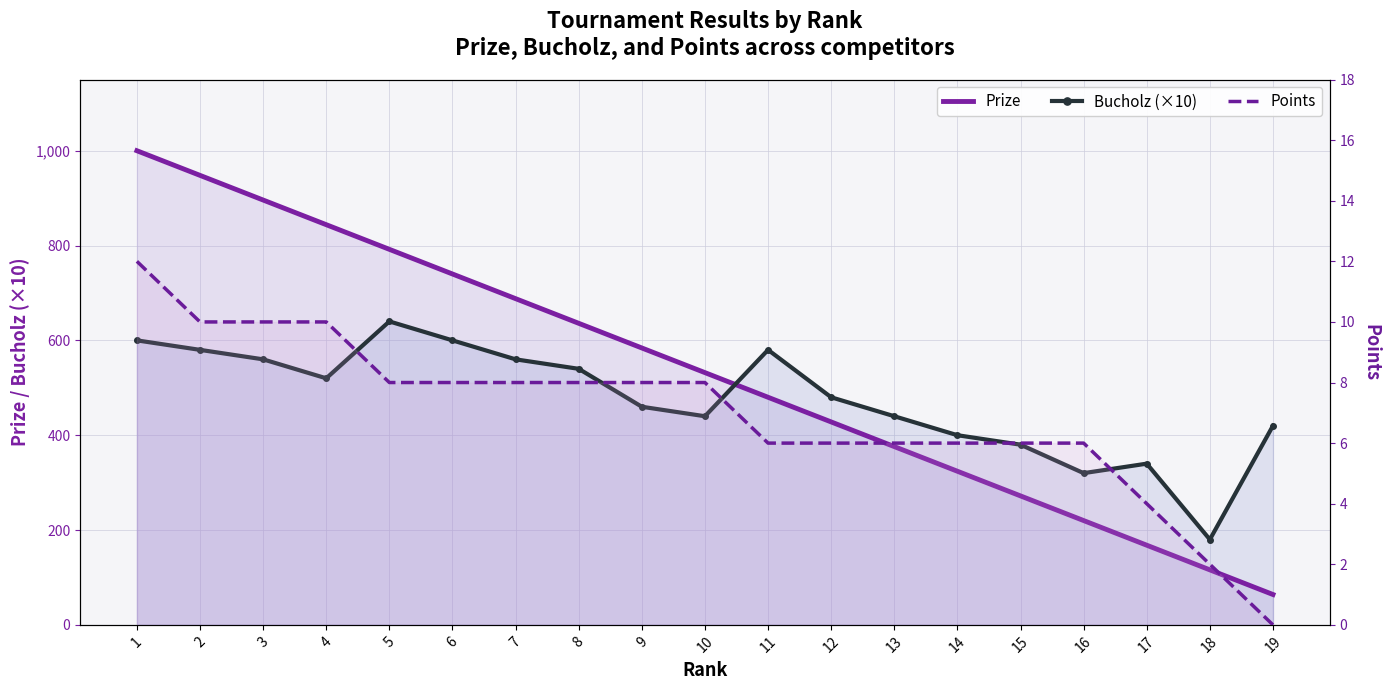

List the labels in order of Bucholz (×10) value, largest first.

5, 1, 6, 2, 11, 3, 7, 8, 4, 12, 9, 10, 13, 19, 14, 15, 17, 16, 18